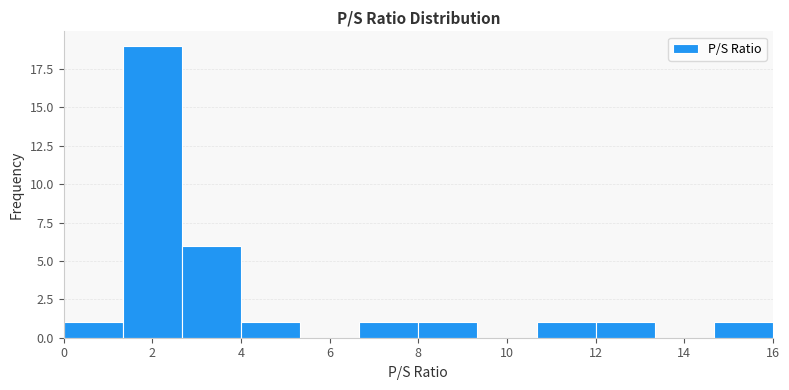

Over which range of the x-axis is the bar tallest?

1.4 to 2.6